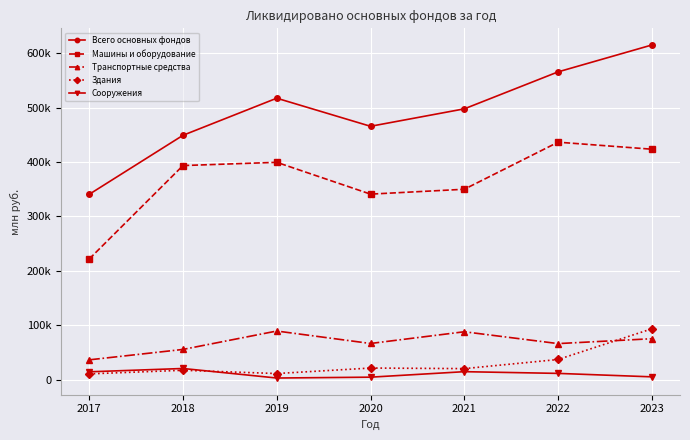

What are all the series names shown in the legend?

Всего основных фондов, Машины и оборудование, Транспортные средства, Здания, Сооружения